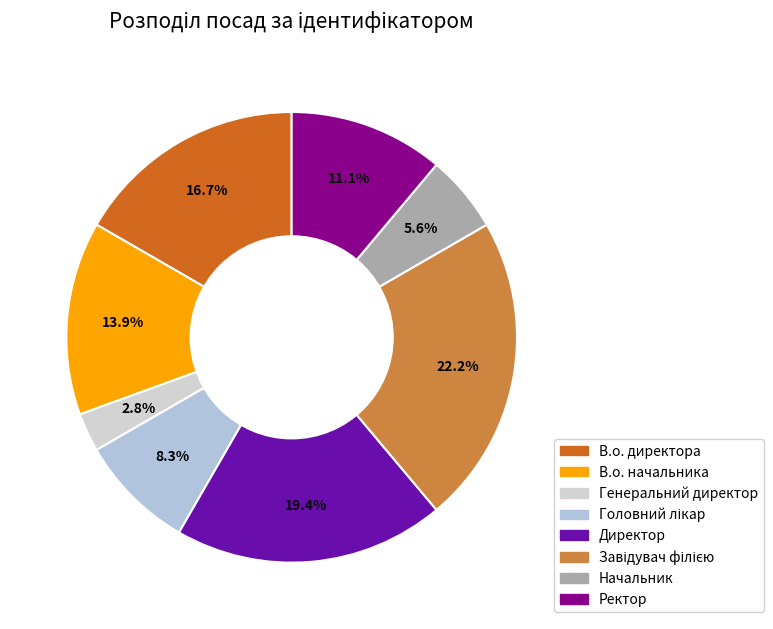

To the nearest percent, what is the average slice percentage?

12%